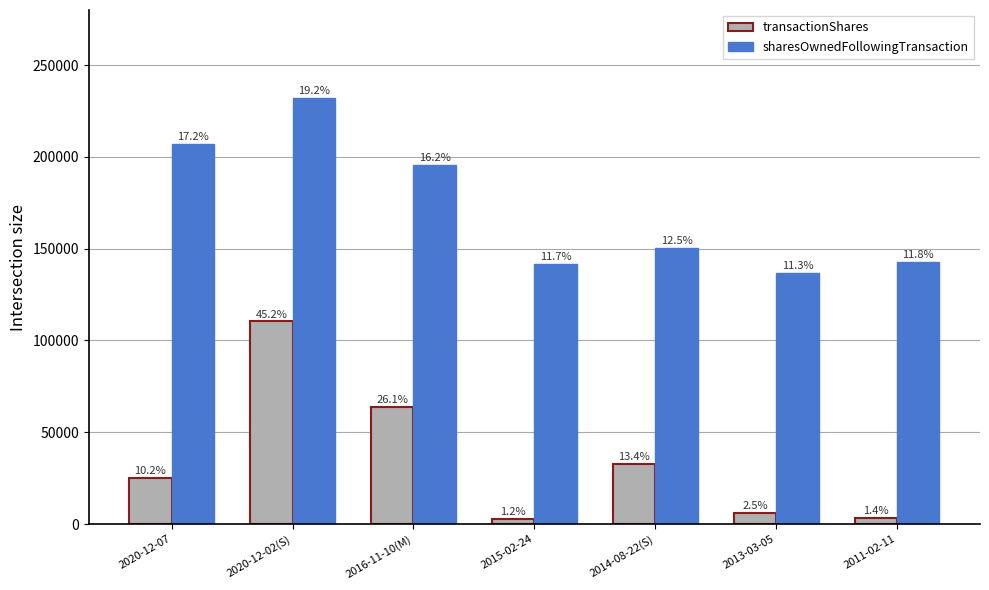

Is the value of transactionShares at 2016-11-10(M) greater than the value of sharesOwnedFollowingTransaction at 2016-11-10(M)?

No